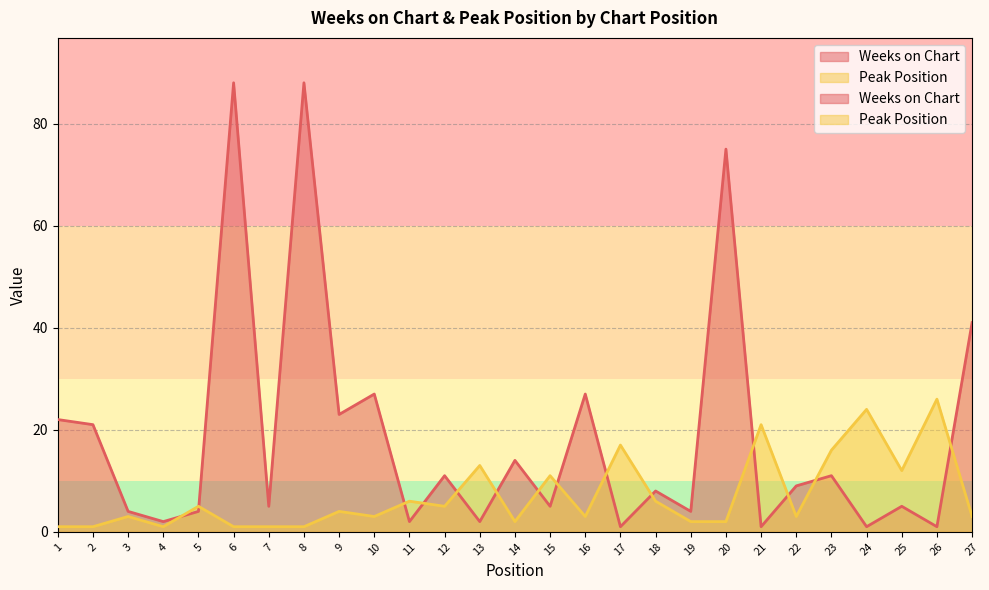

Rank the series at 13 from lowest to highest value.

Weeks on Chart, Peak Position